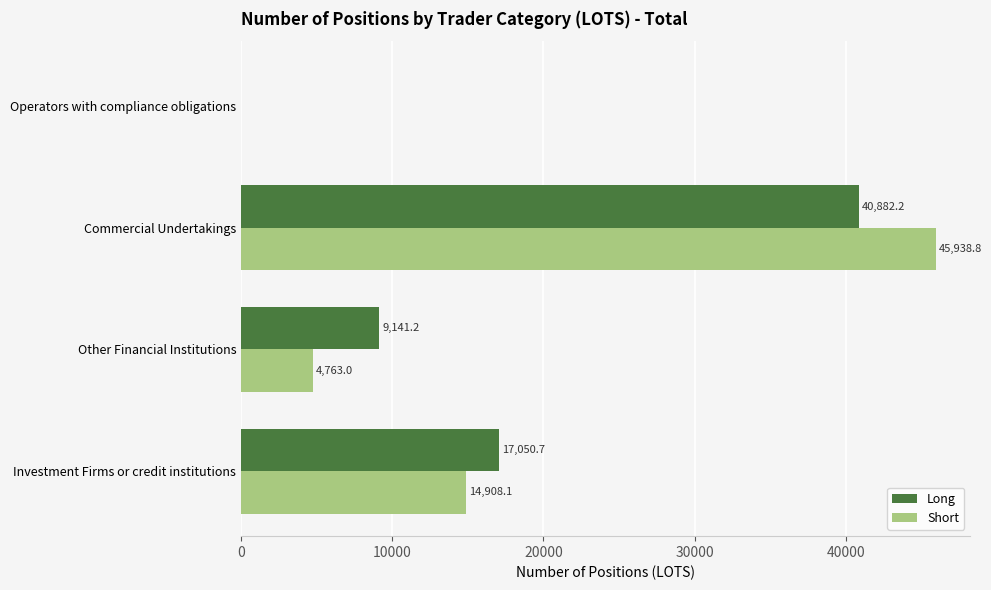

Between Investment Firms or credit institutions and Commercial Undertakings, which series saw the biggest shift?

Short